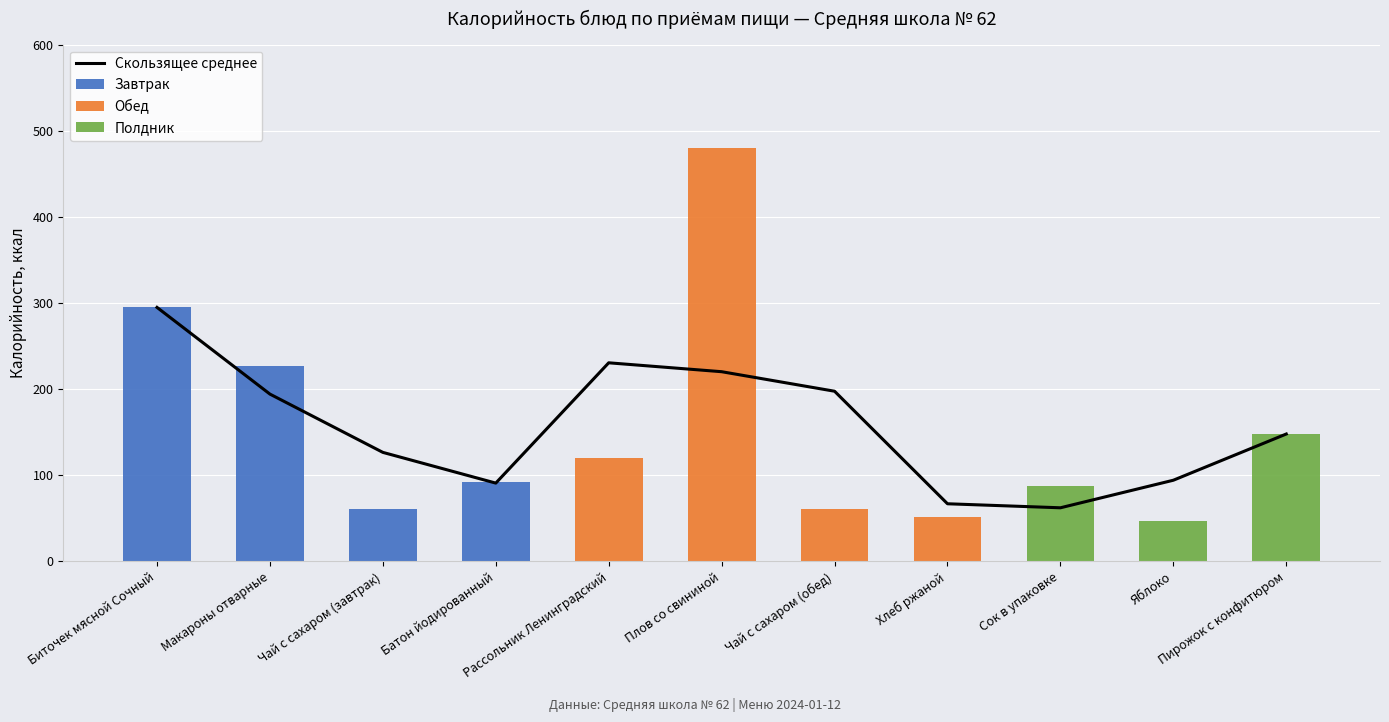

Rank the series at Чай с сахаром (обед) from lowest to highest value.

Завтрак, Полдник, Обед, Скользящее среднее